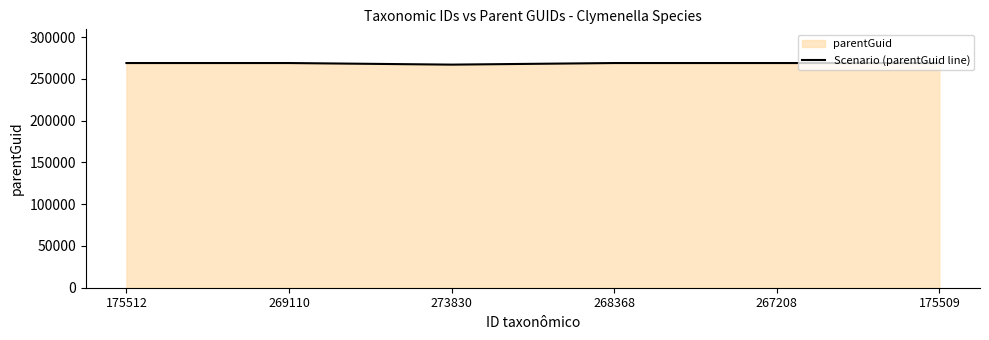

What is the sum of the values at 175512 and 269110?

538226